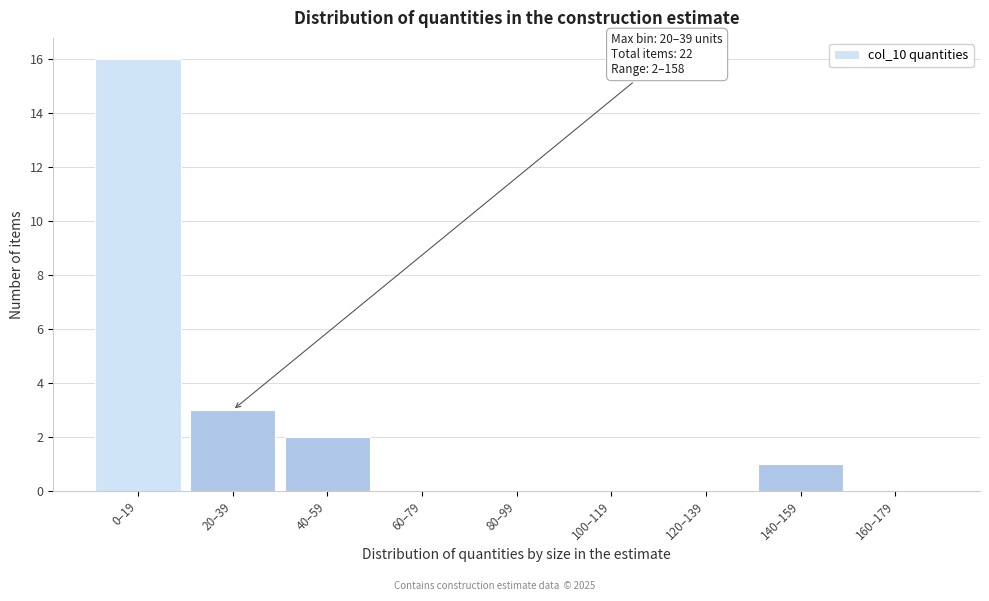

Reading left to right, transcribe all the data shown in this chart.

0–19=16	20–39=3	40–59=2	60–79=0	80–99=0	100–119=0	120–139=0	140–159=1	160–179=0